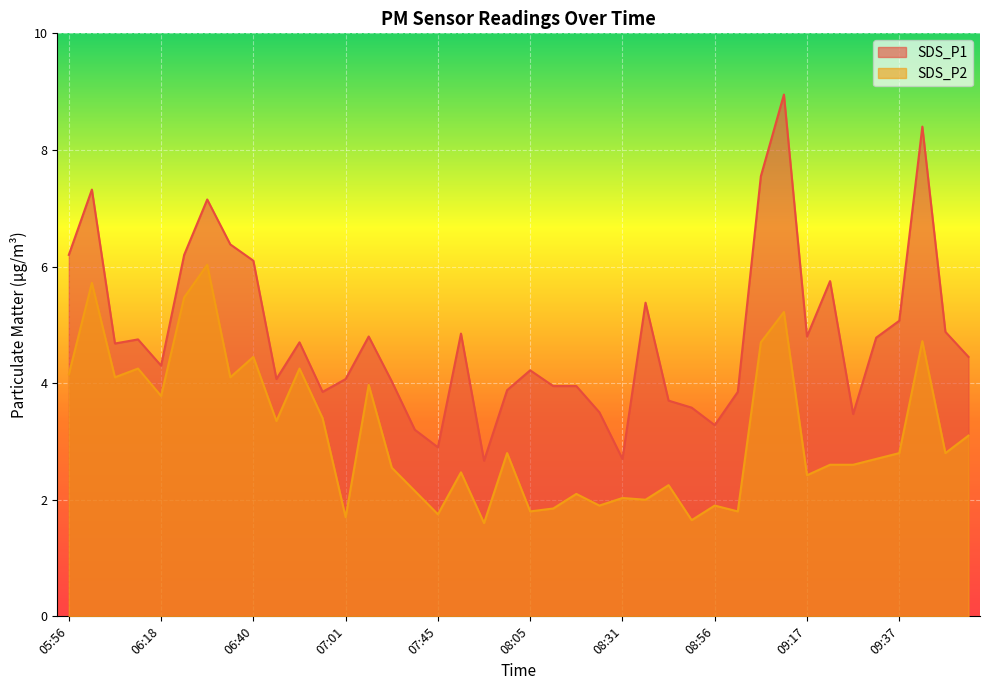

Reading left to right, list all the values displayed in this chart.

SDS_P1: 6.2	7.3	4.7	4.8	4.3	6.2	7.2	6.4	6.1	4.1	4.7	3.9	4.1	4.8	4.0	3.2	2.9	4.8	2.7	3.9	4.2	4.0	4.0	3.5	2.7	5.4	3.7	3.6	3.3	3.9	7.5	8.9	4.8	5.8	3.5	4.8	5.1	8.4	4.9	4.5
SDS_P2: 4.2	5.7	4.1	4.2	3.8	5.5	6.0	4.1	4.5	3.4	4.2	3.4	1.7	4.0	2.5	2.1	1.8	2.5	1.6	2.8	1.8	1.9	2.1	1.9	2.0	2.0	2.2	1.6	1.9	1.8	4.7	5.2	2.4	2.6	2.6	2.7	2.8	4.7	2.8	3.1